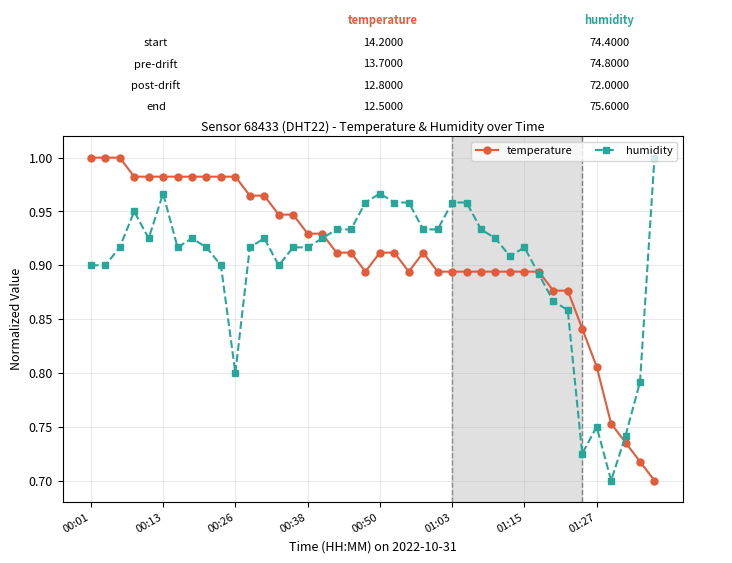

At how many categories does at least one series exceed 0?

40